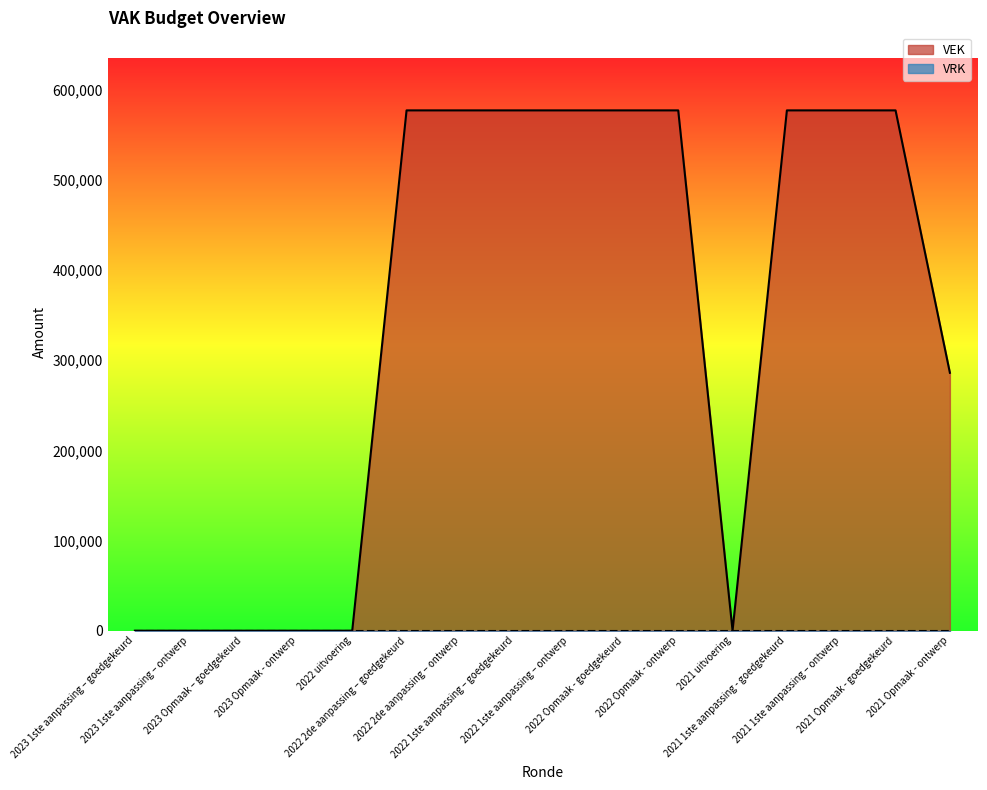

The value at 2021 1ste aanpassing – ontwerp is 577000. True or false?

True